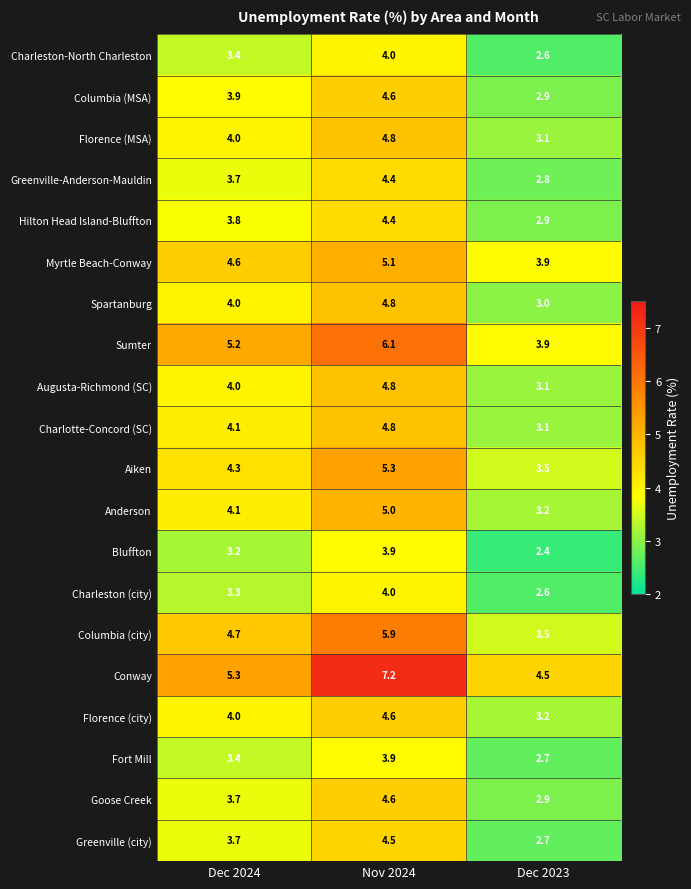

The value of Hilton Head Island-Bluffton at Dec 2024 is 6.7. True or false?

False